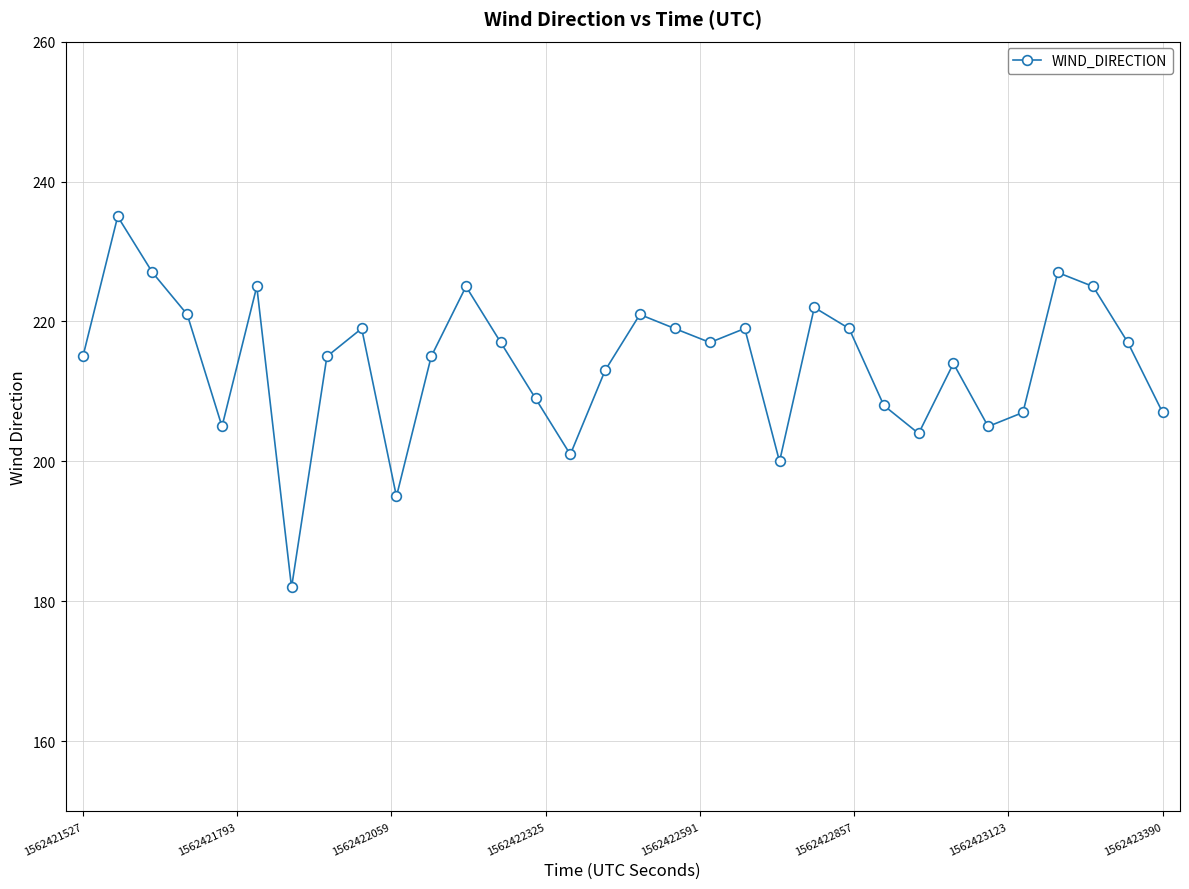

How many points are higher than both their immediate neighbors (excluding endpoints)?

9